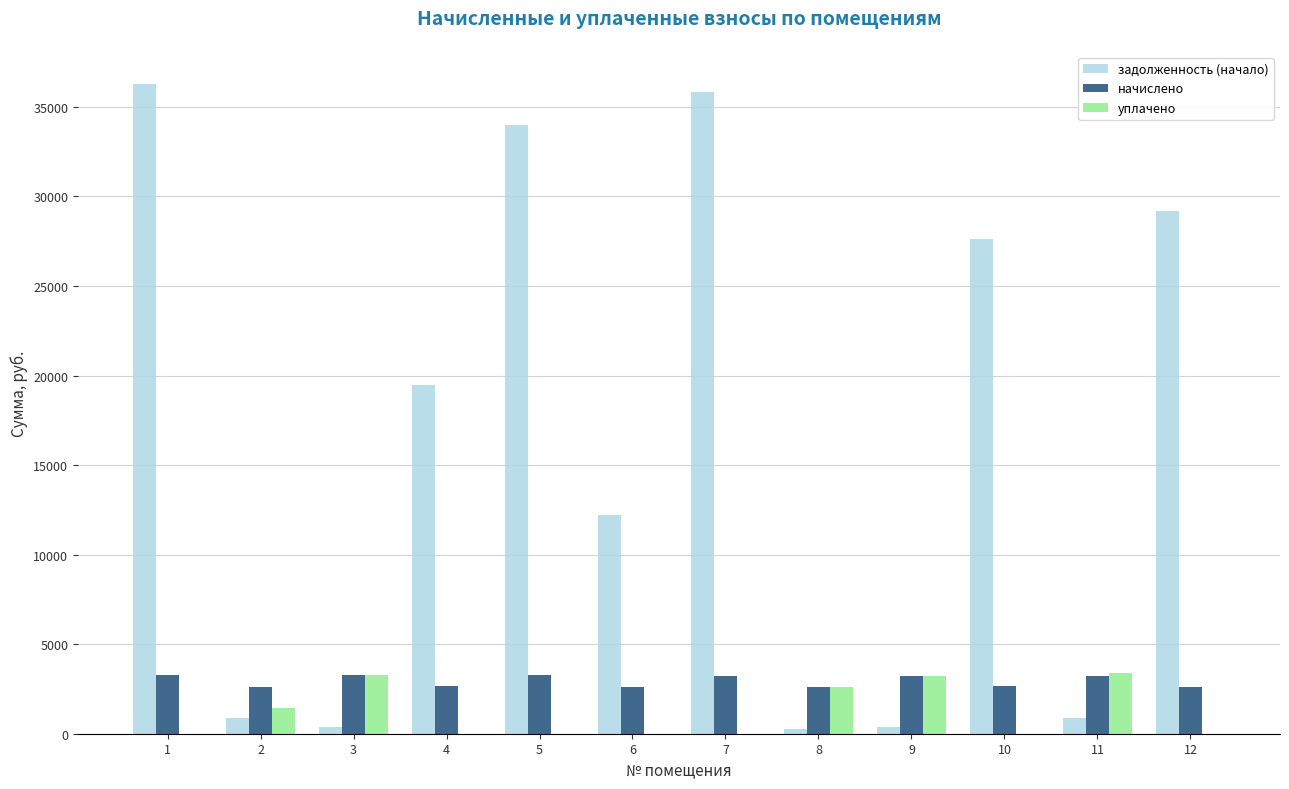

Which series has the largest total across all categories?

задолженность (начало)